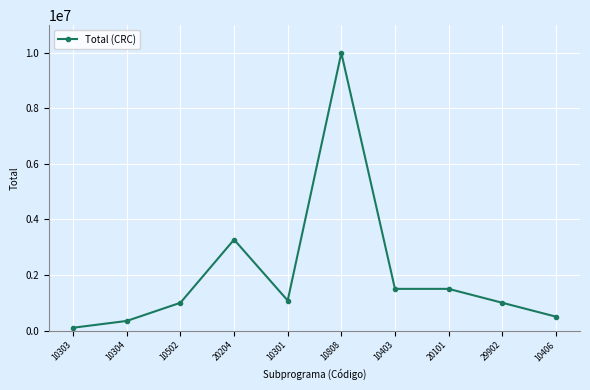

At which category does the chart reach its minimum across all series?

10303